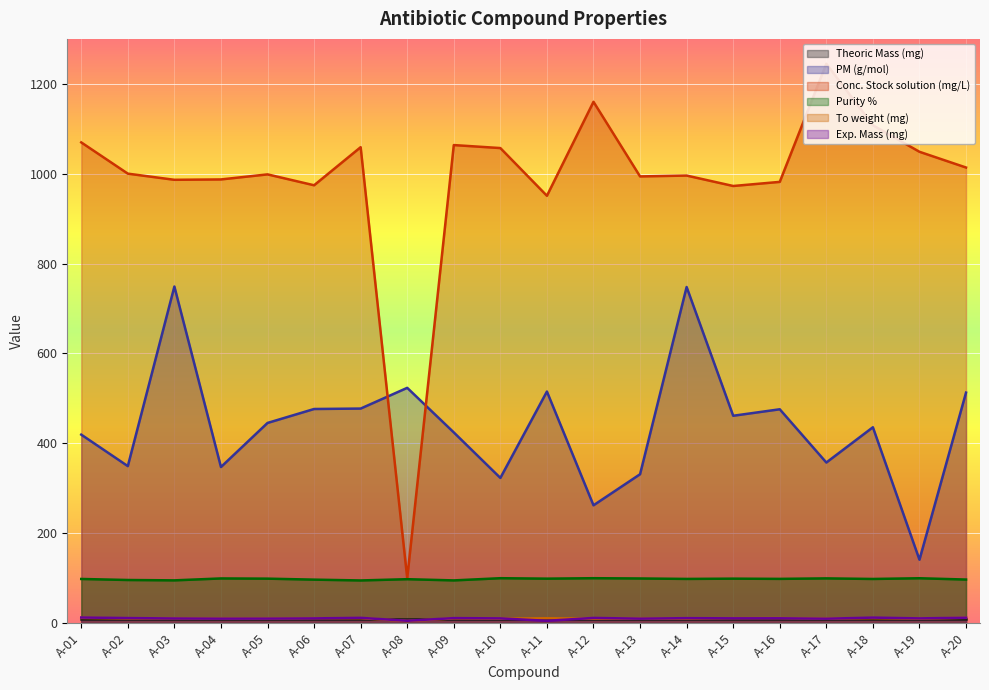

What is the difference between the To weight (mg) values at A-01 and A-13?

1.6